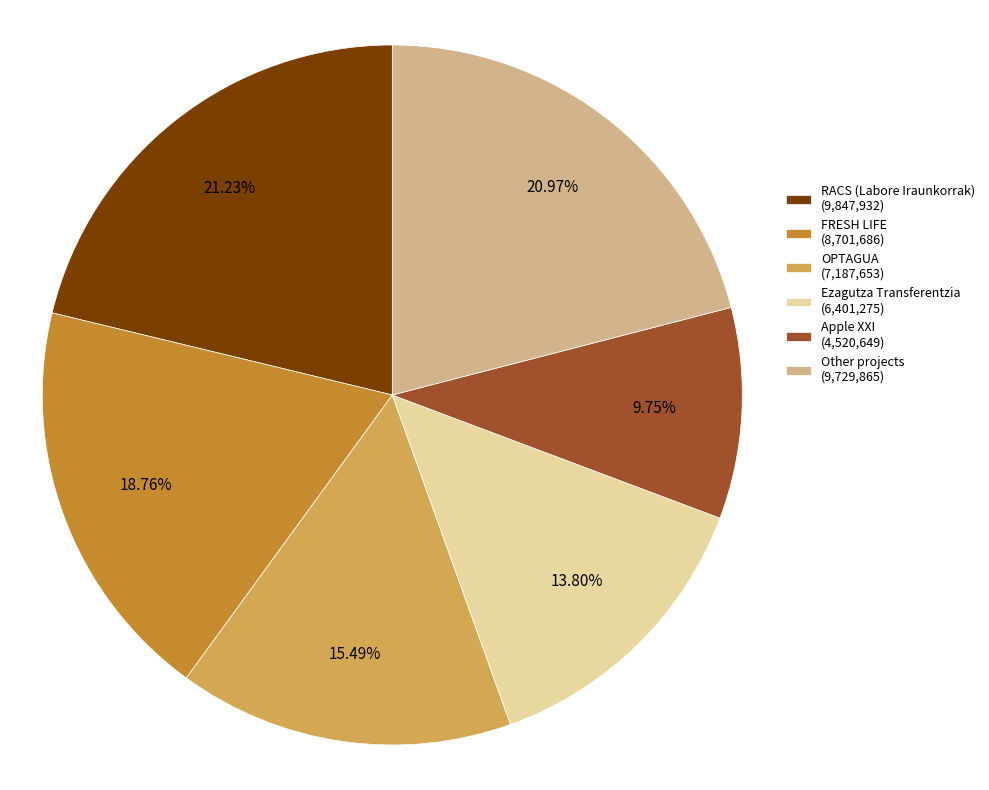

Is FRESH LIFE (8,701,686) the majority of the pie?

No